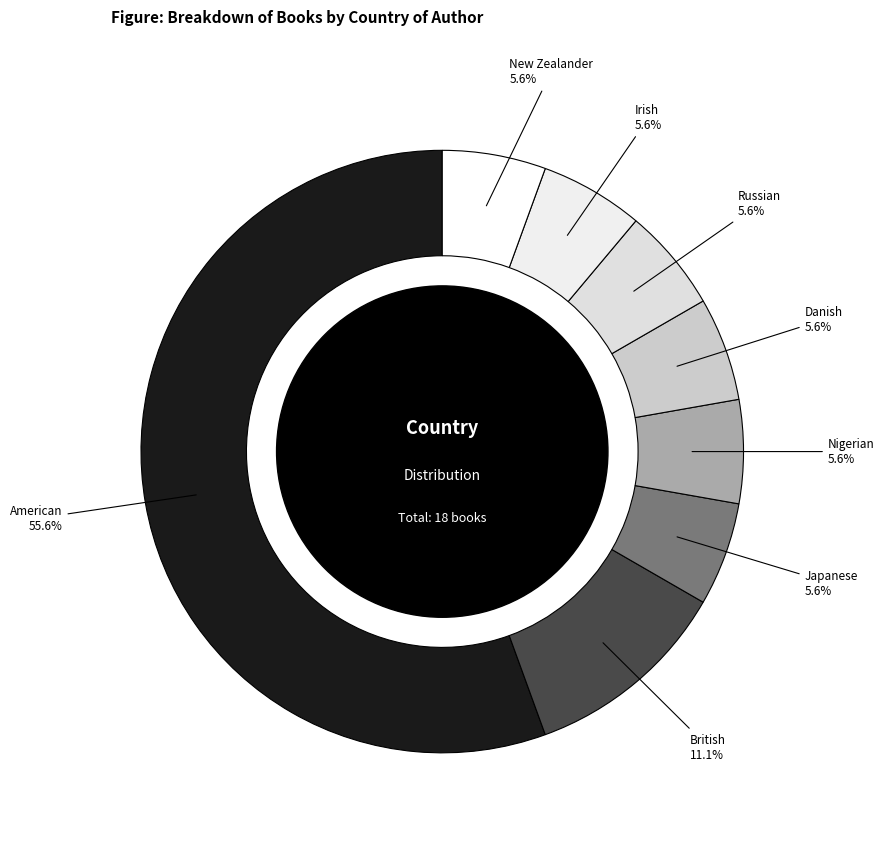

Approximately how many times larger is the value at British compared to Nigerian?

2.0